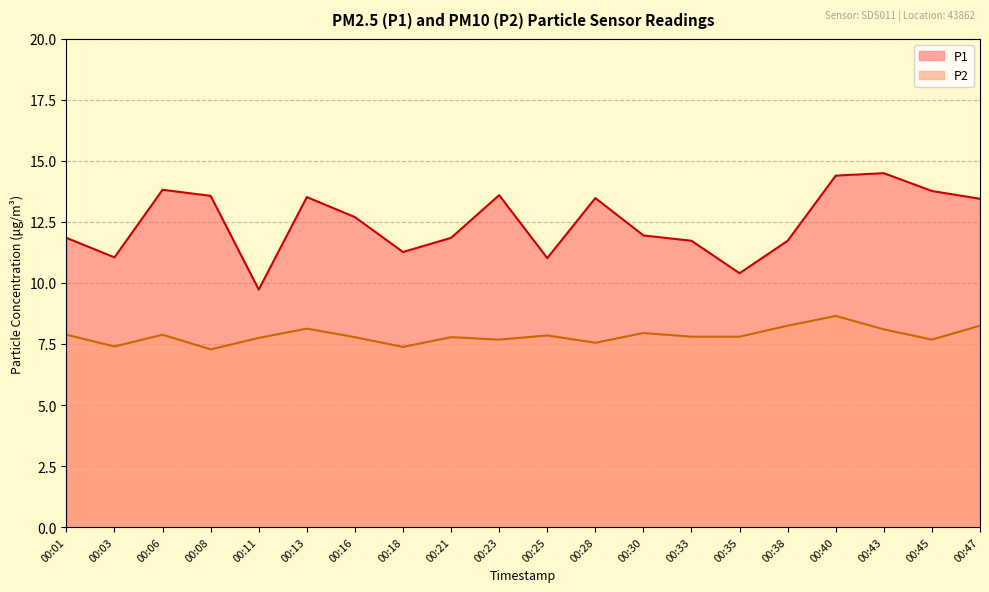

Between 00:33 and 00:40, which series saw the biggest shift?

P1